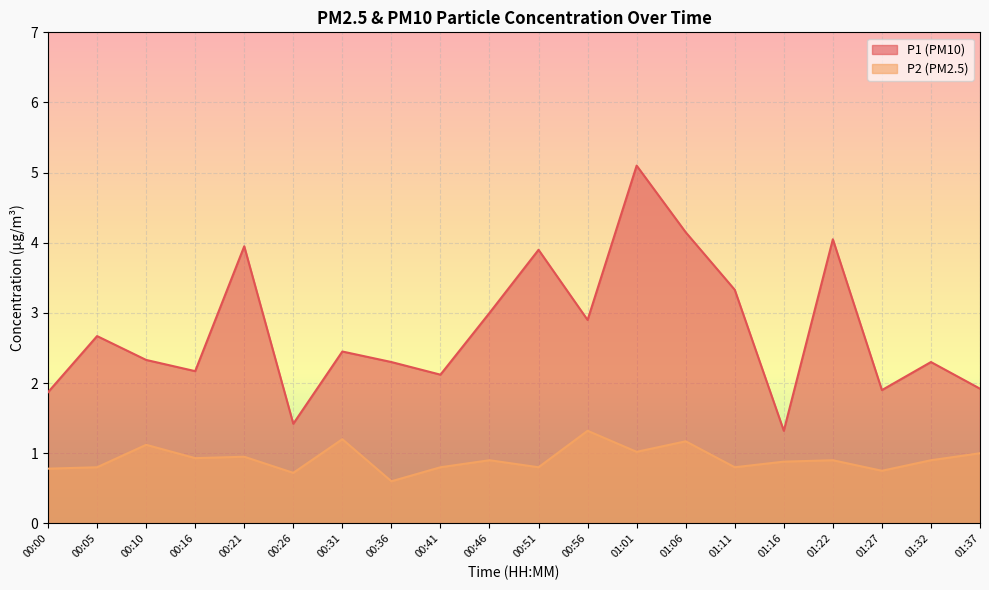

Reading right to left, what are all the values shown in this chart?

P1: 1.9	2.3	1.9	4.0	1.3	3.3	4.2	5.1	2.9	3.9	3.0	2.1	2.3	2.5	1.4	4.0	2.2	2.3	2.7	1.9
P2: 1.0	0.9	0.8	0.9	0.9	0.8	1.2	1.0	1.3	0.8	0.9	0.8	0.6	1.2	0.7	0.9	0.9	1.1	0.8	0.8